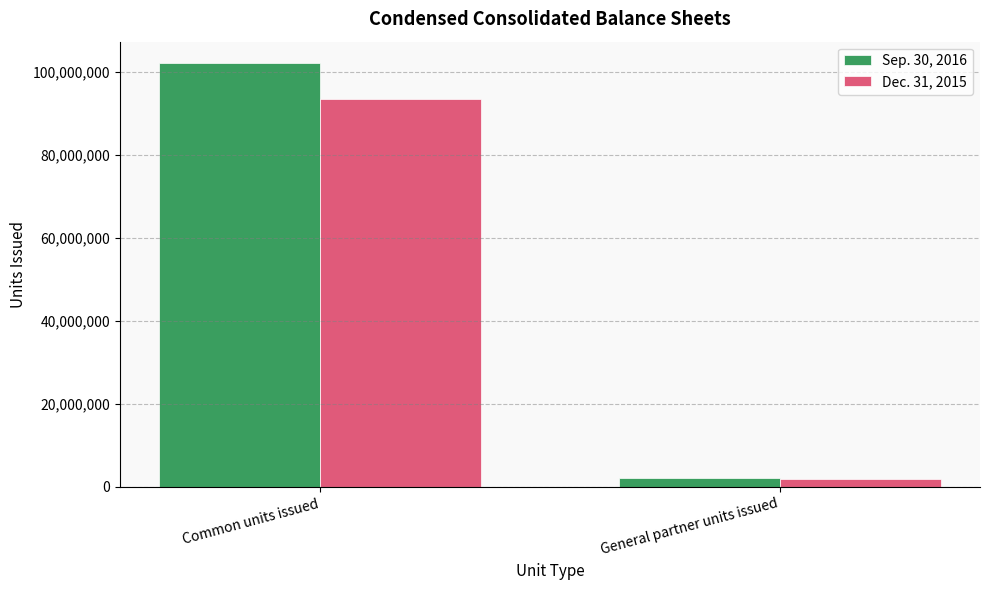

How many bars are there in total?

4